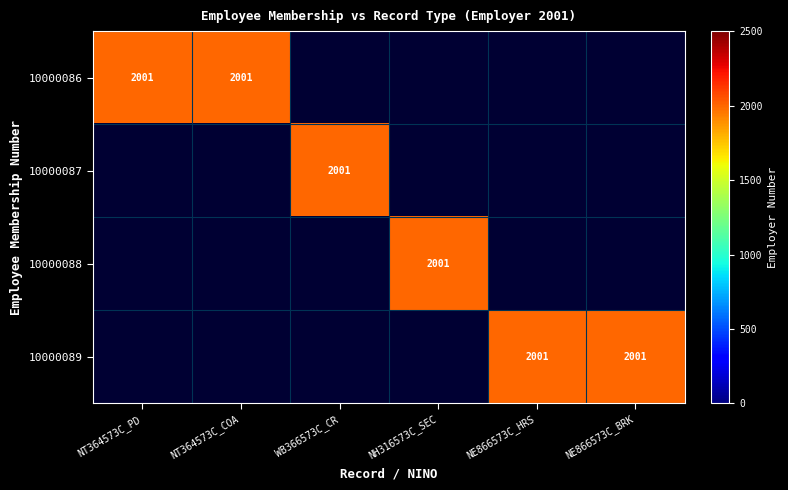

Is the value of 10000087 at NT364573C_COA greater than the value of 10000088 at NE866573C_BRK?

No